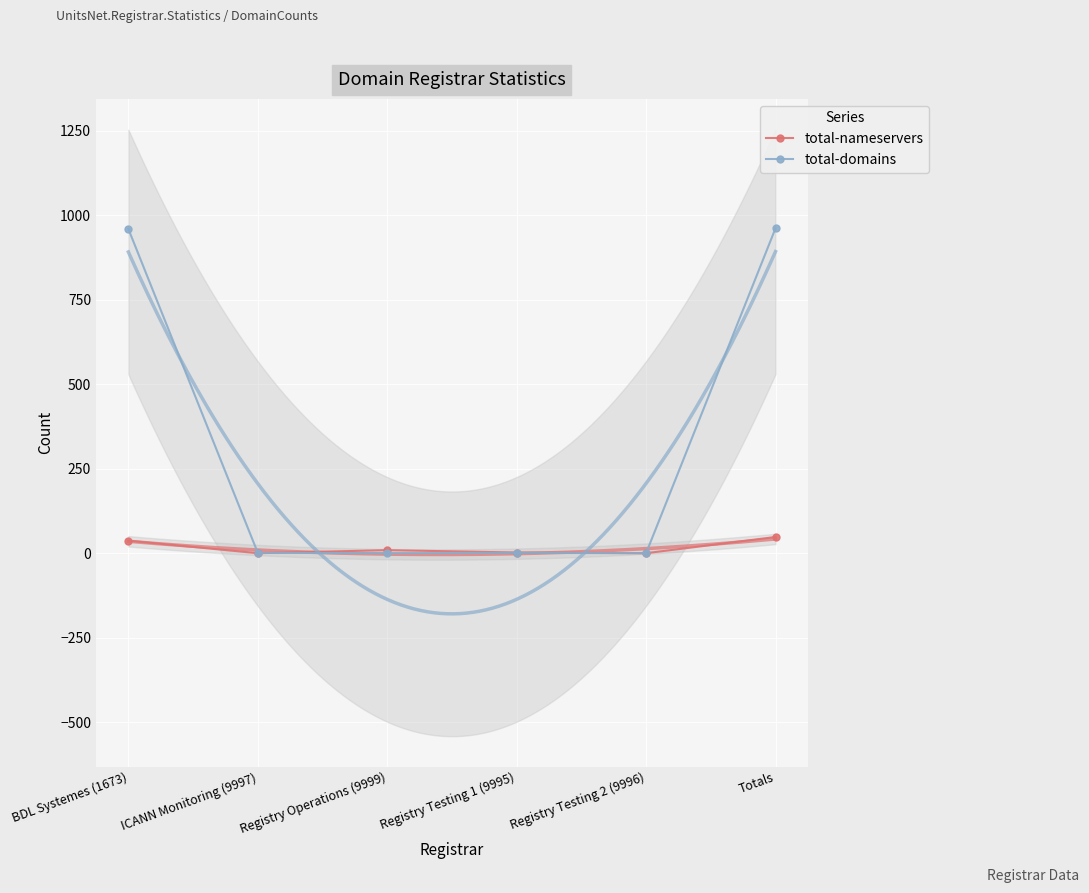

Which series has the largest total across all categories?

total-domains